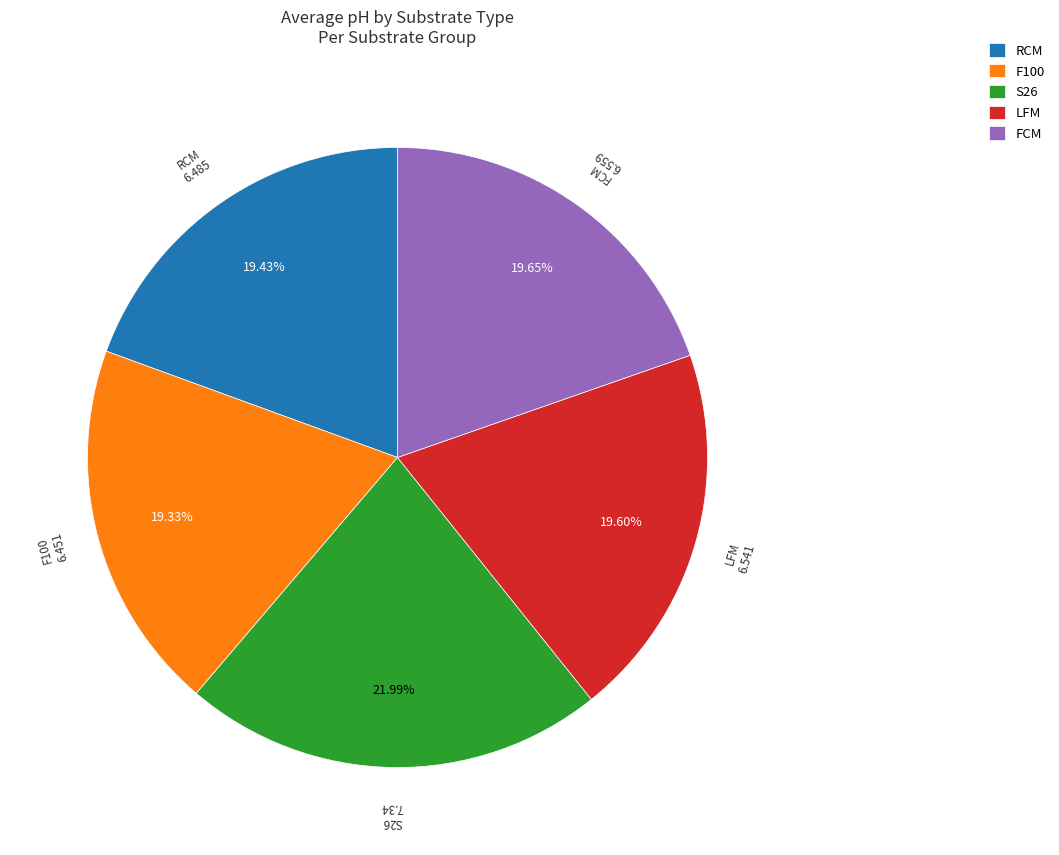

The RCM slice represents 14% of the pie. True or false?

False